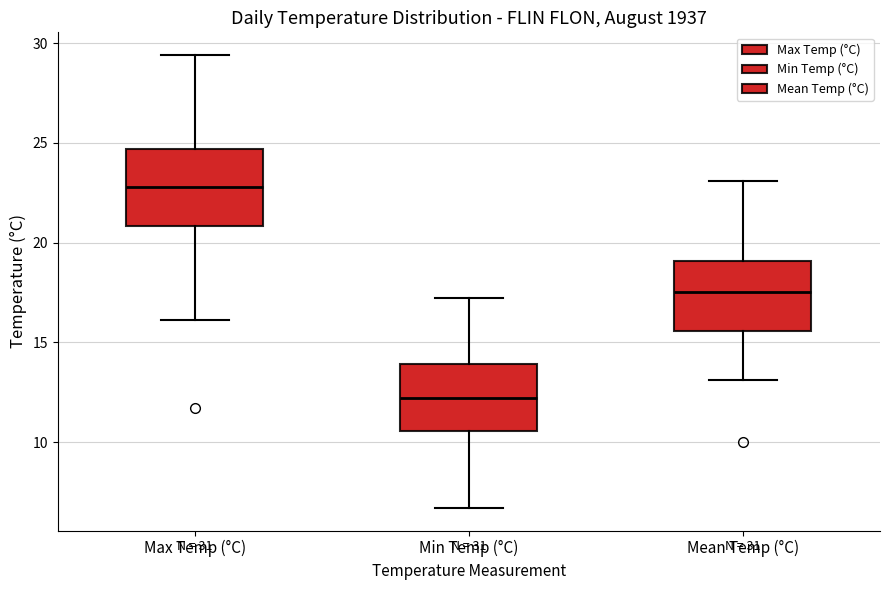

Reading left to right, transcribe this box plot: for each box, give where its median line is, the range the box spans, and where its two whiskers end, as read against the y-axis. The values are not printed on the chart, so give them approximately, as read against the axis.

Max Temp (°C): median 23.0, box 21.0 to 24.5, whiskers 16.0 to 29.5
Min Temp (°C): median 12.0, box 10.5 to 14.0, whiskers 6.5 to 17.0
Mean Temp (°C): median 17.5, box 15.5 to 19.0, whiskers 13.0 to 23.0